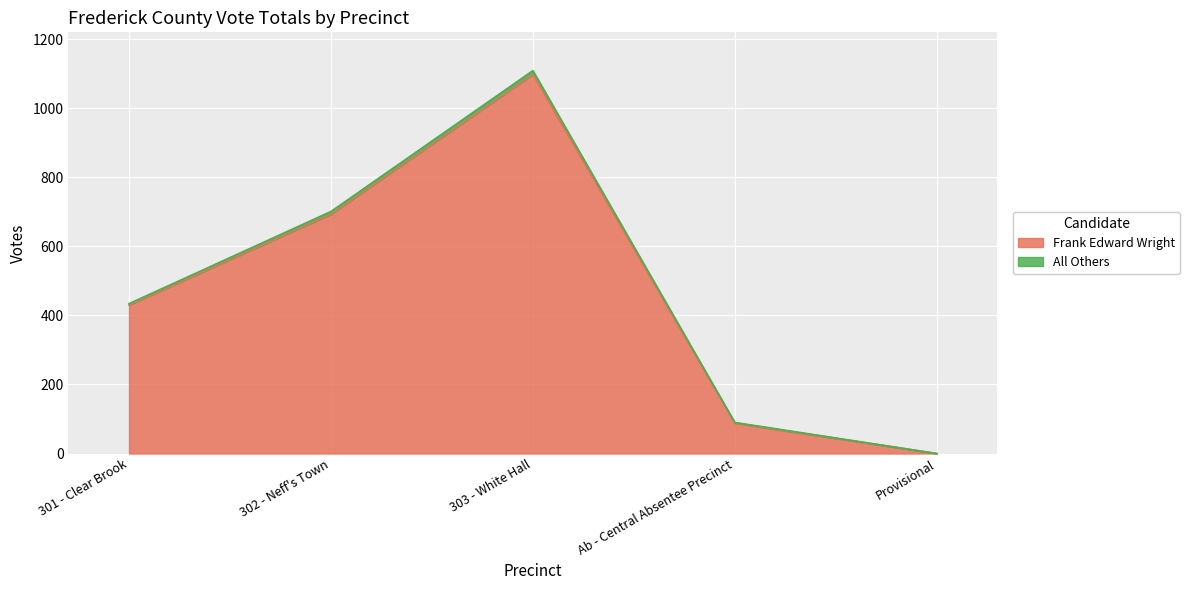

At which label does Frank Edward Wright reach its peak?

303 - White Hall